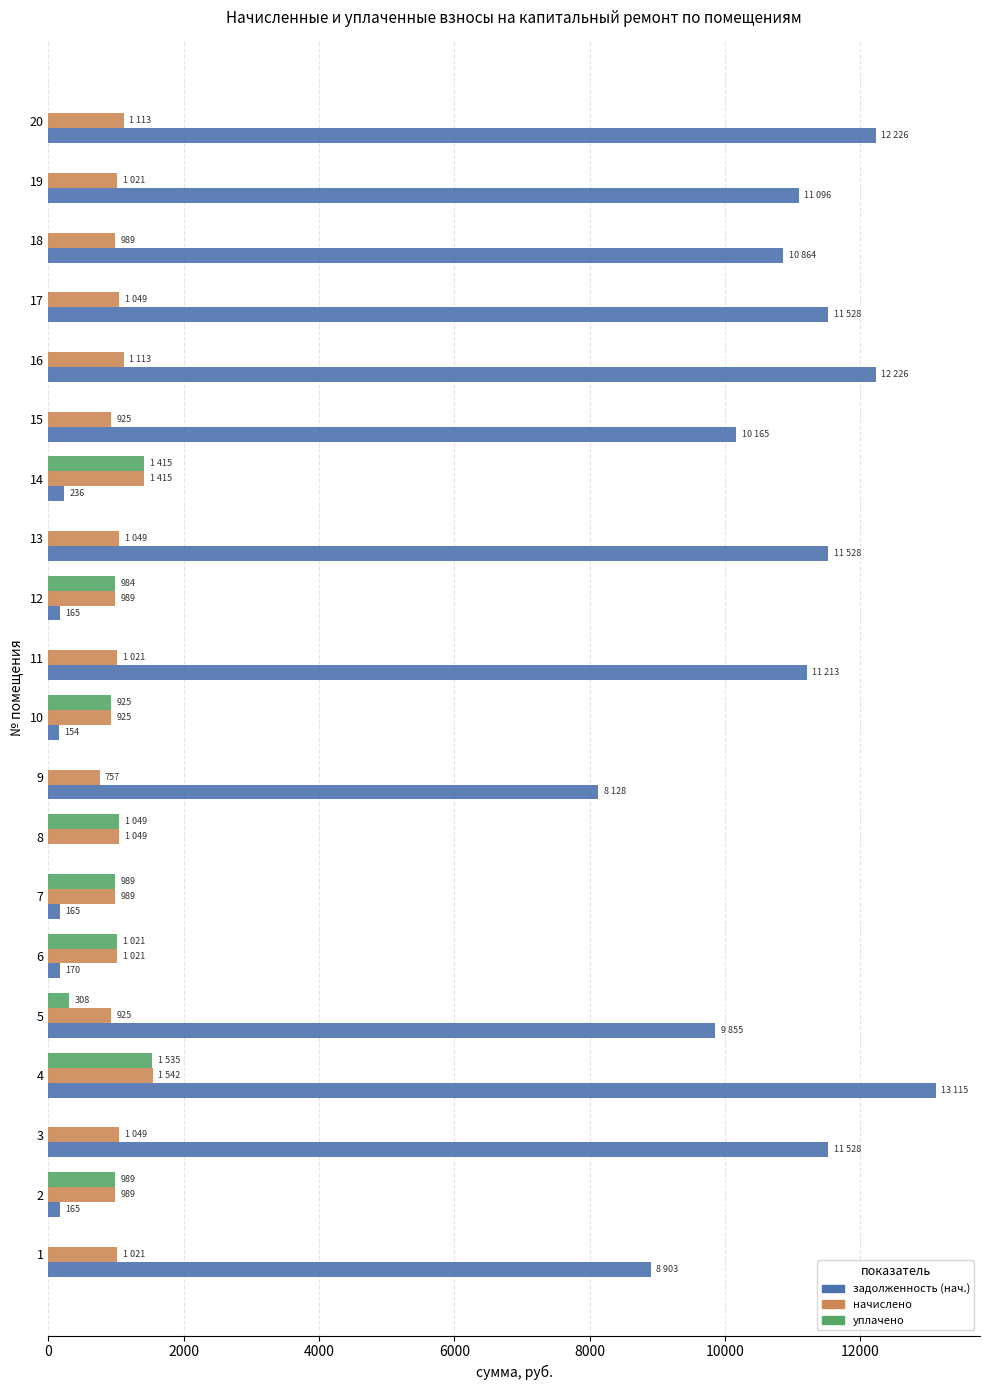

The задолженность (нач.) series shows 8296.4 at 19. True or false?

False